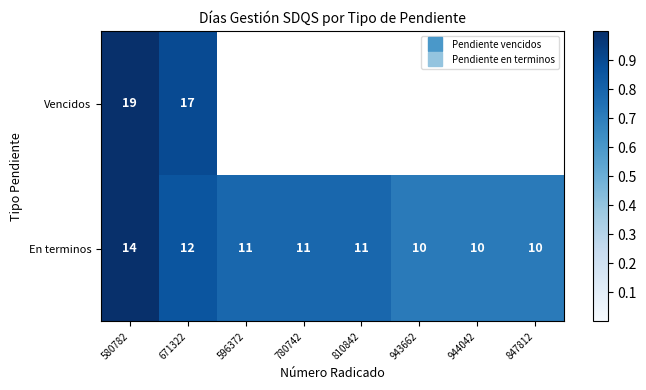

Which series has the largest range (max minus min)?

En terminos